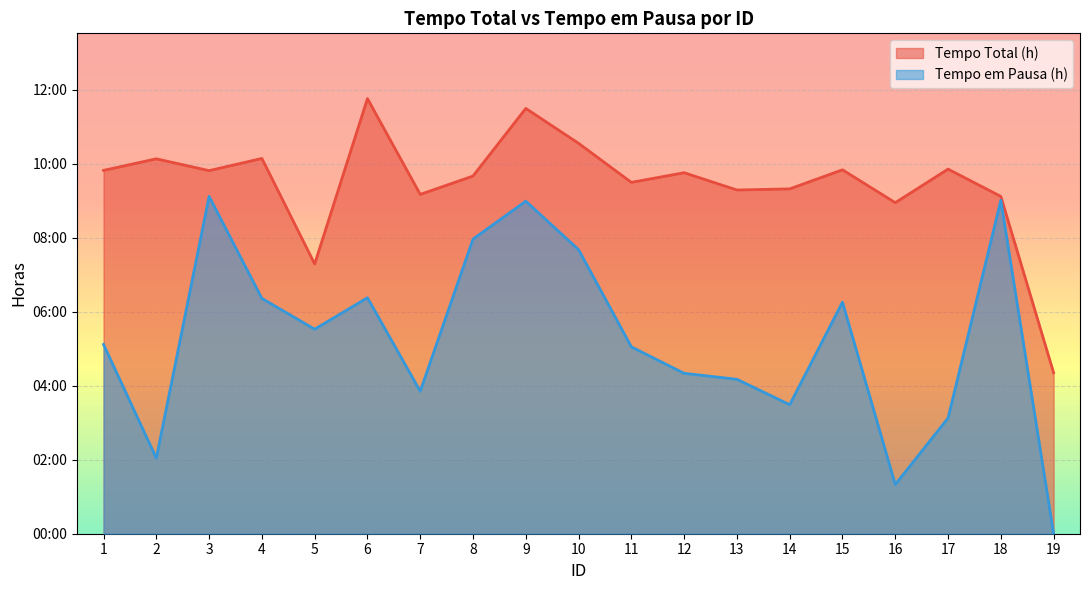

Is the value of Tempo em Pausa (h) at 12 greater than the value of Tempo Total (h) at 2?

No